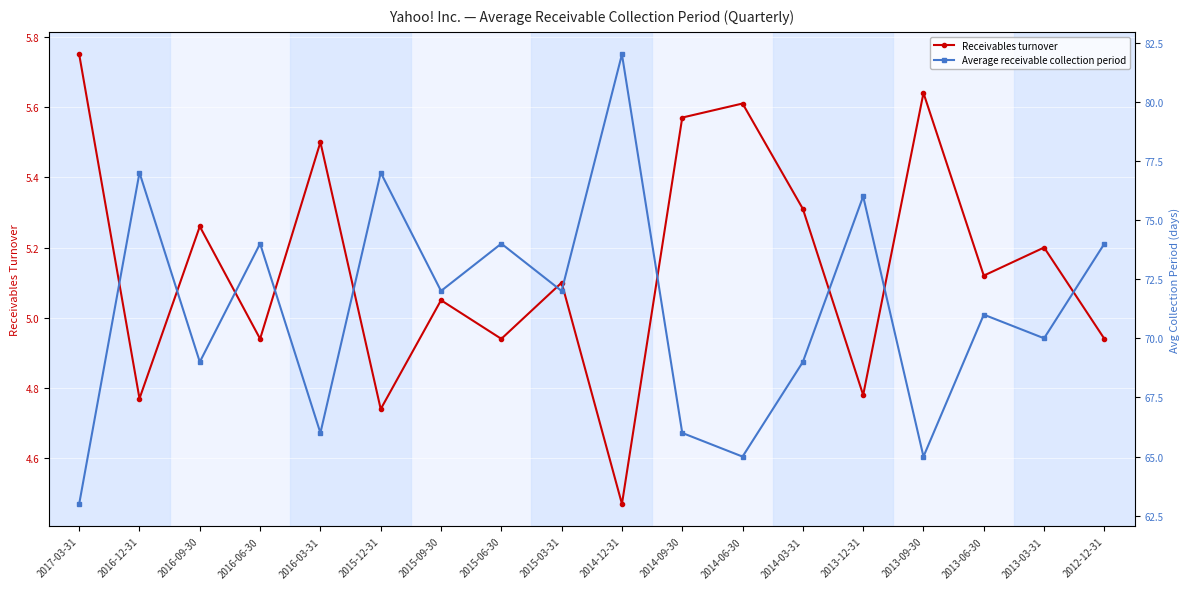

How many lines are shown in the chart?

2